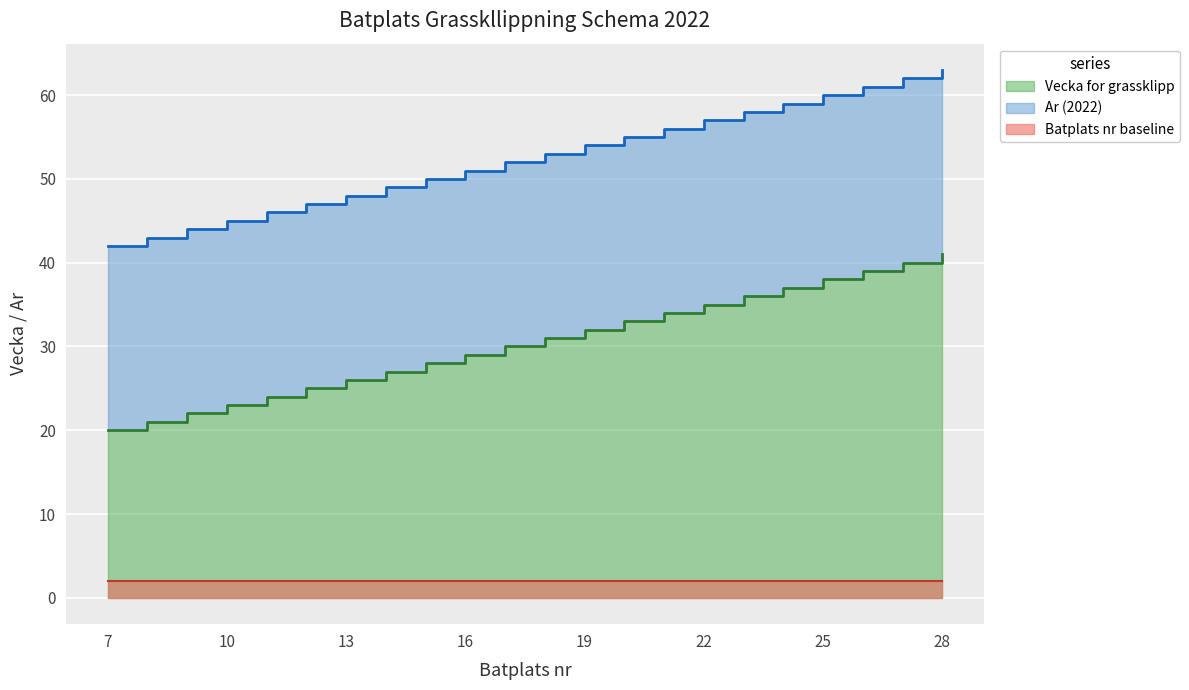

What is the difference between the maximum and minimum values?

21